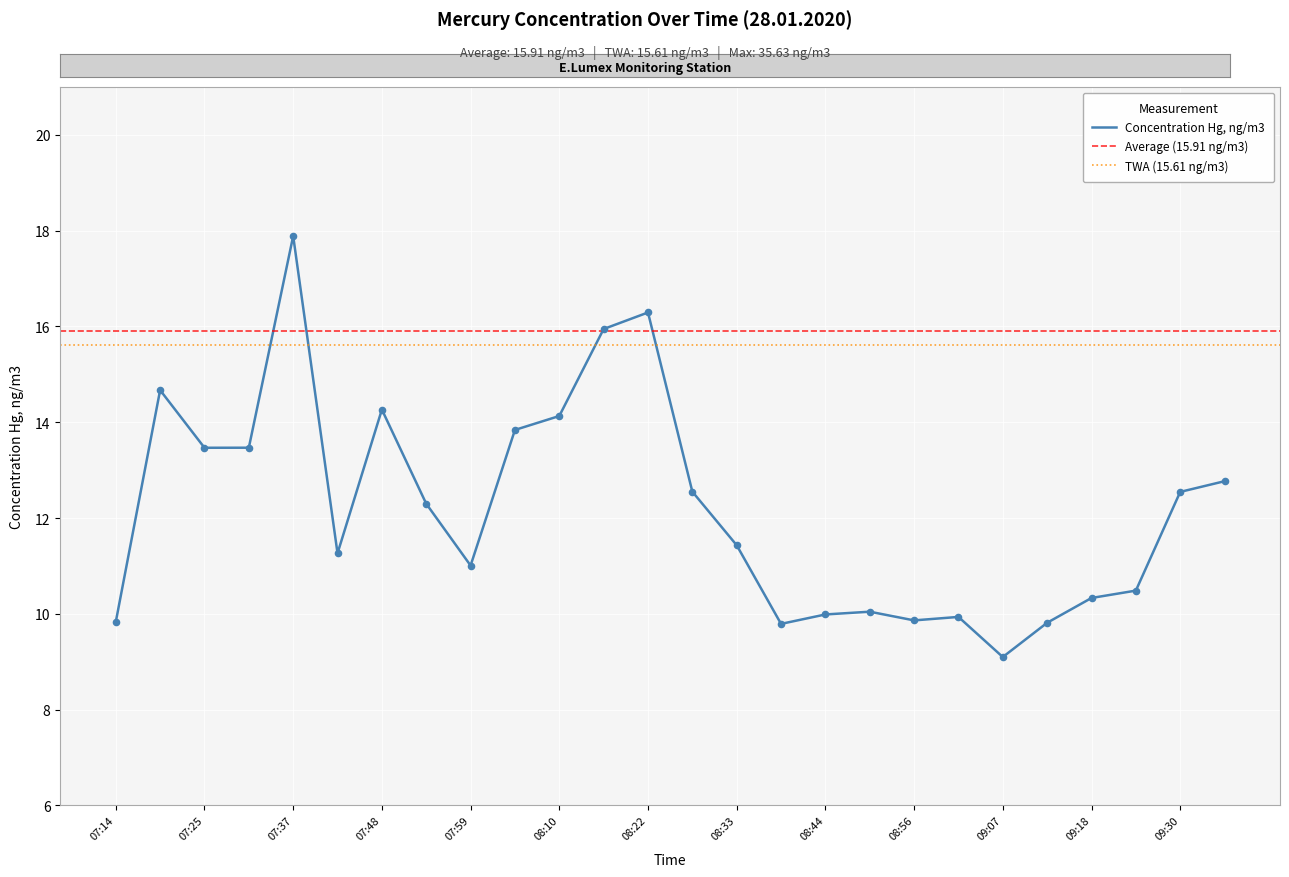

Approximately how many times larger is the value at 08:22 compared to 07:53?

1.3